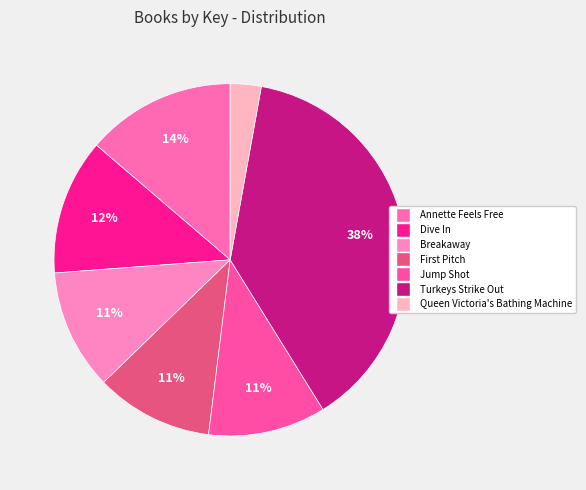

Which slice is the smallest?

Queen Victoria's Bathing Machine